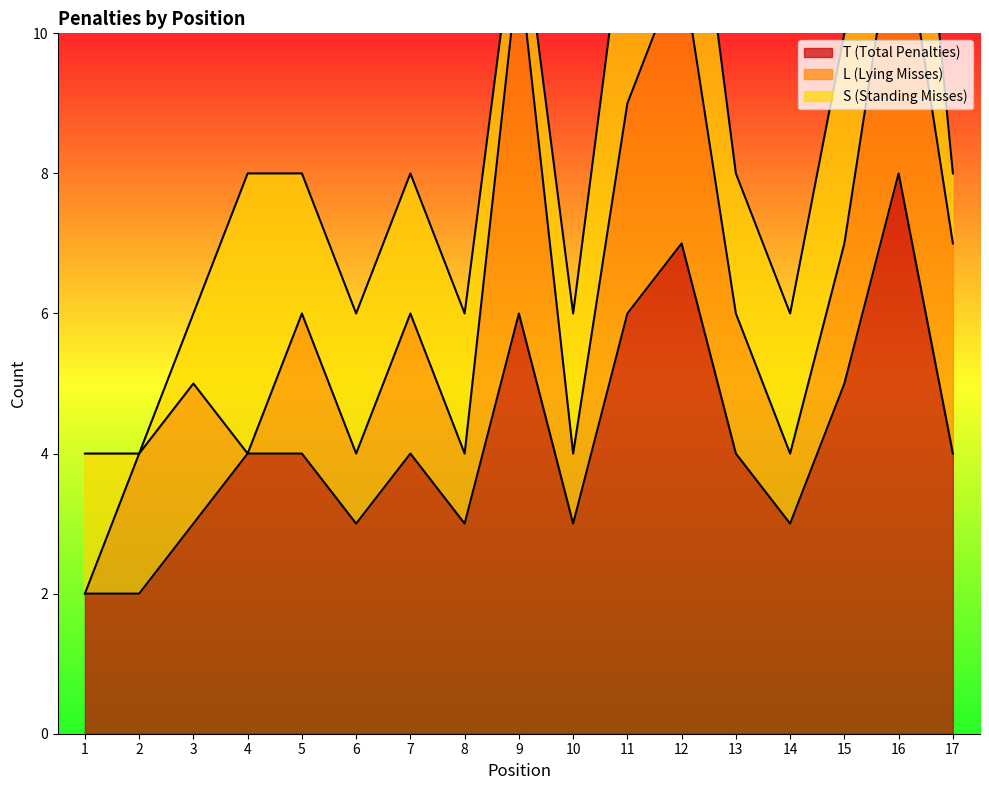

True or false: L (Lying Misses) and T (Total Penalties) cross at least once.

False